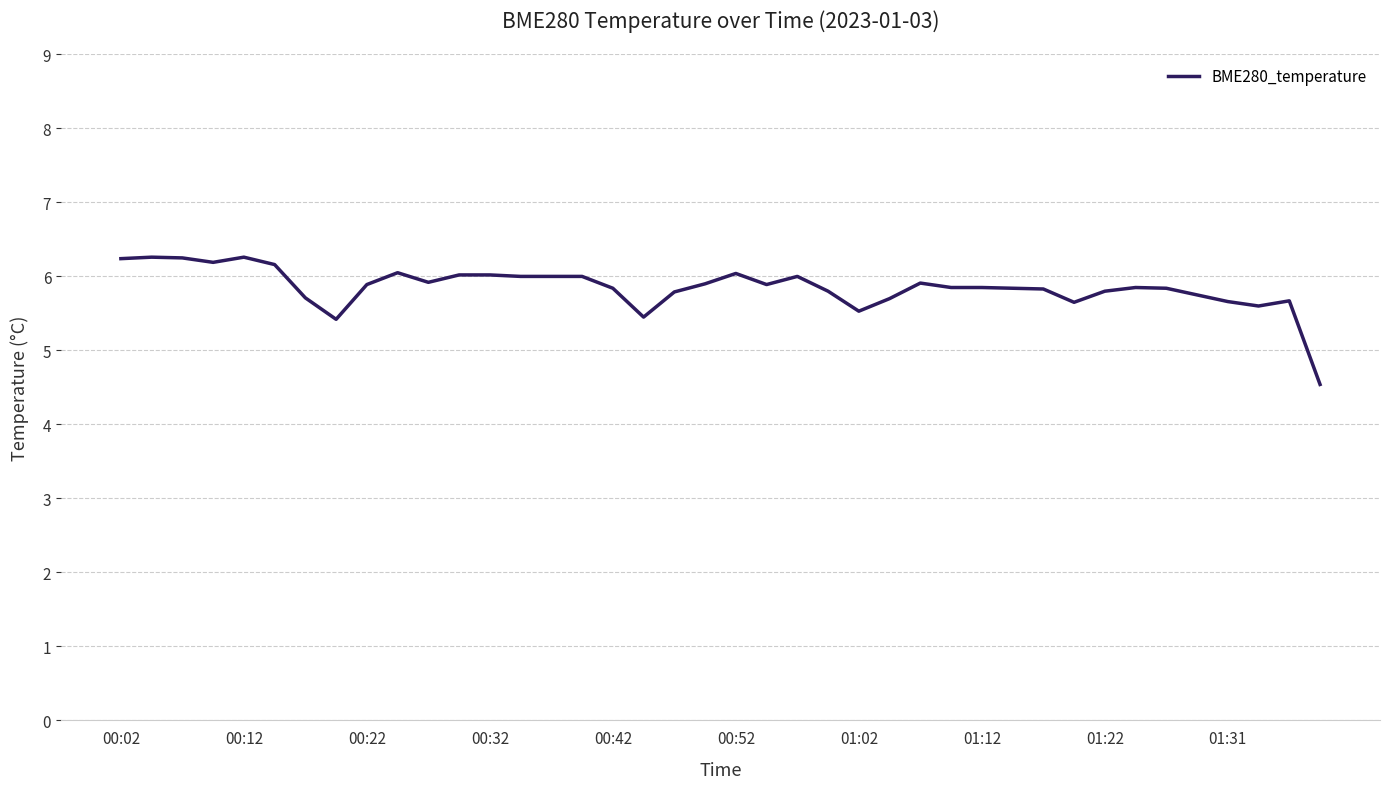

What is the minimum value shown in the chart?

4.5